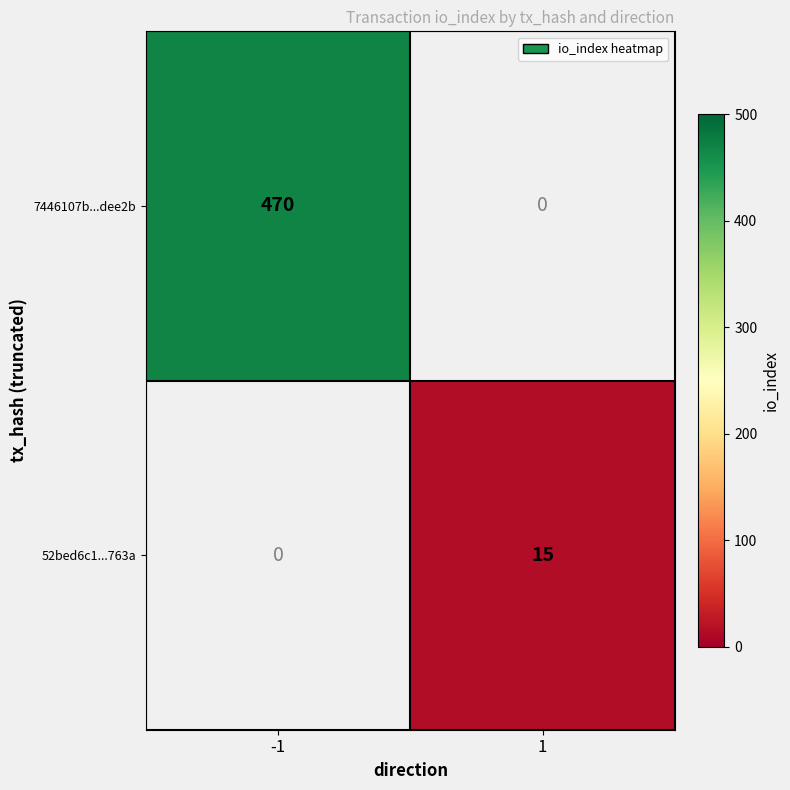

Is it true that 52bed6c1...763a equals 9 at 1?

False